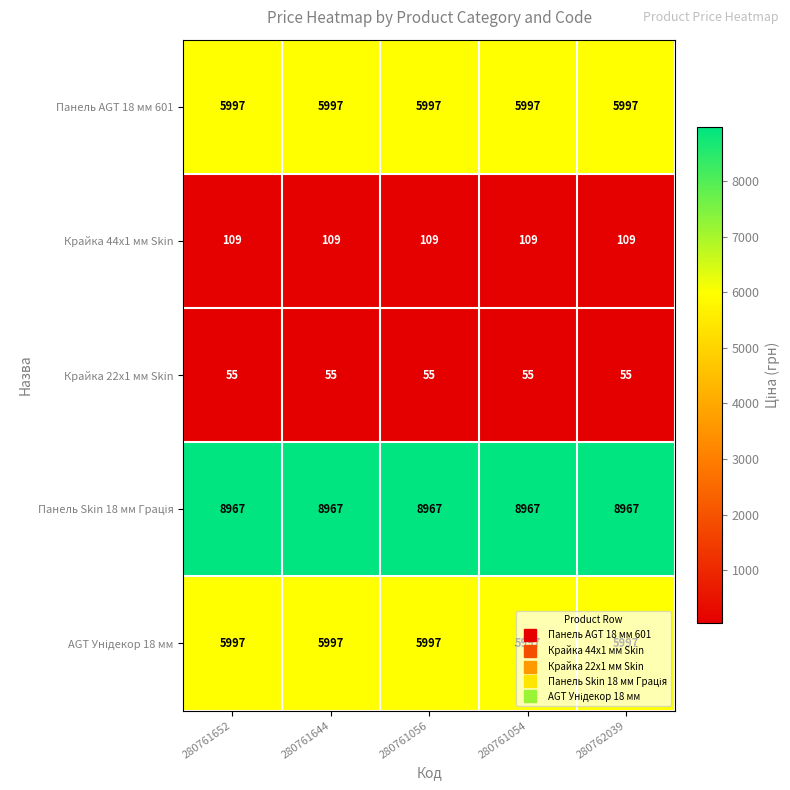

What is the greatest value displayed?

8967